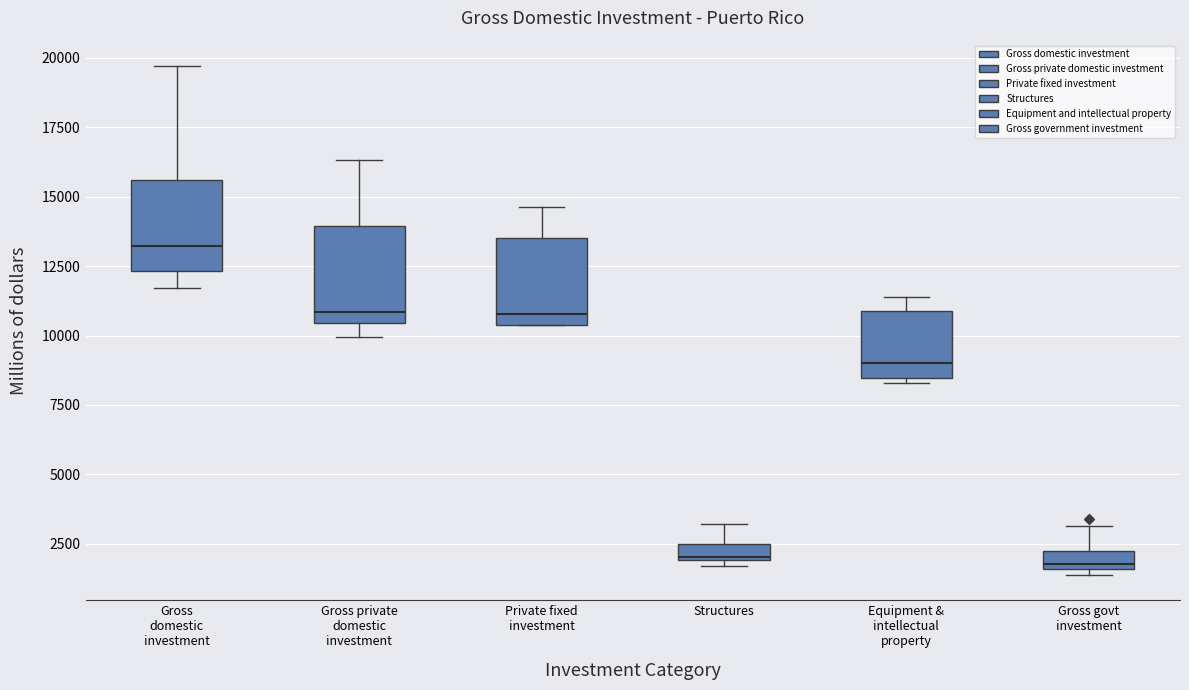

Where is the upper edge of the box for Private fixed investment on the y-axis? The values are not printed on the chart, so give them approximately, as read against the axis.

13500